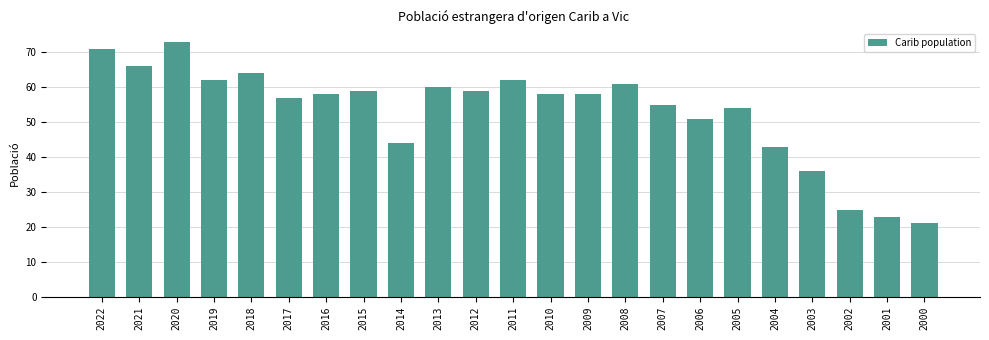

Which has a higher value, 2004 or 2001?

2004